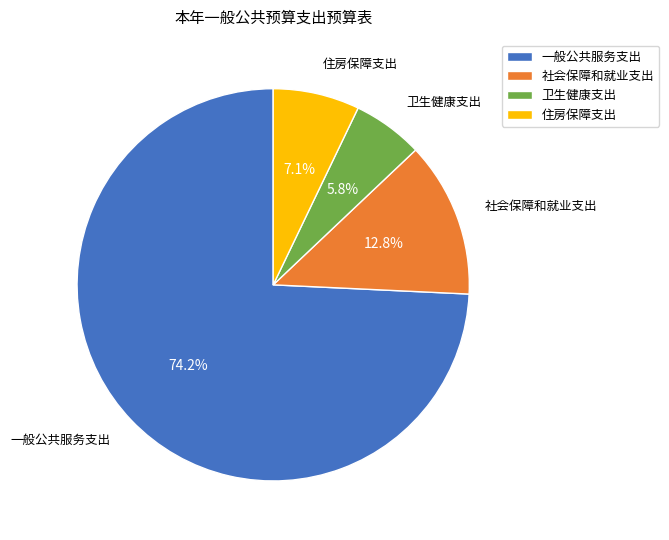

Which slice is the smallest?

卫生健康支出